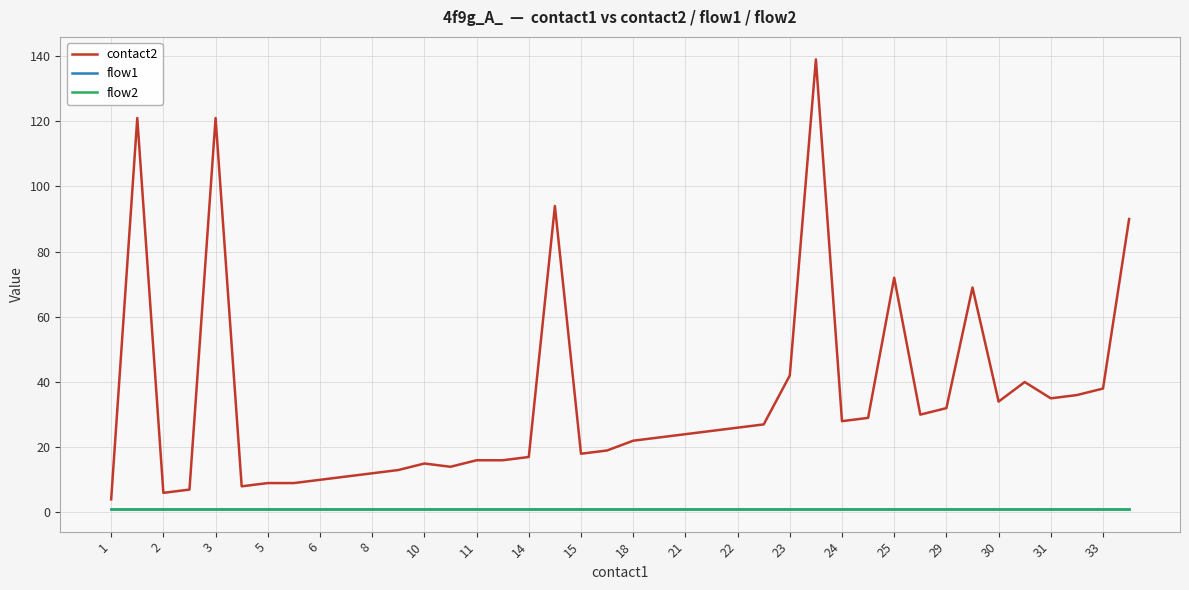

Is this an area chart (filled region under the line)?

No